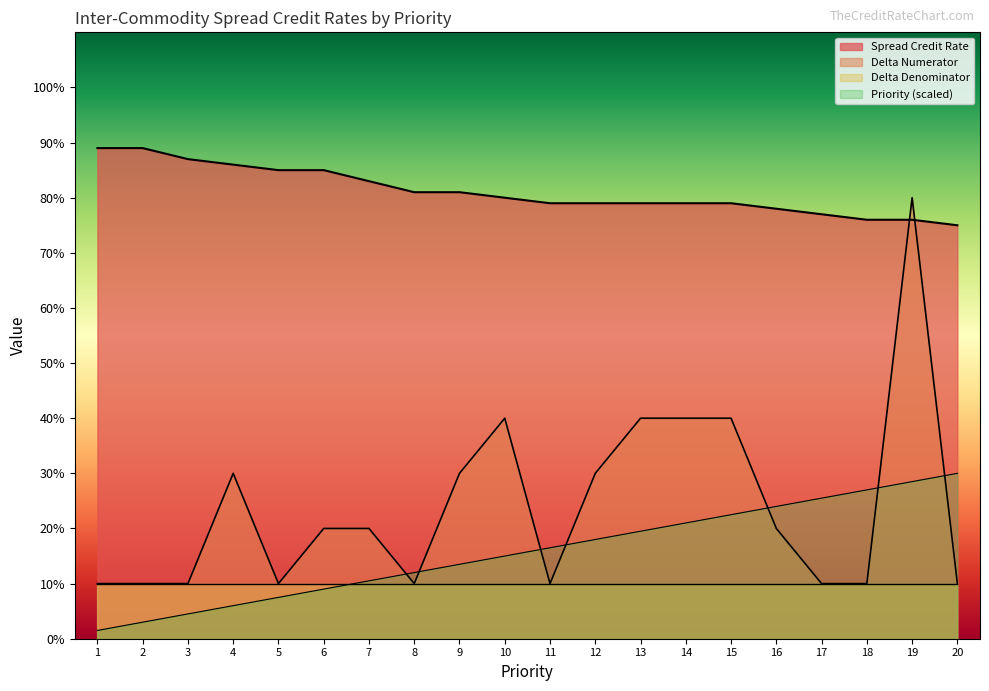

What is the difference between the second highest and second lowest values in the Spread Credit Rate series?

13.0